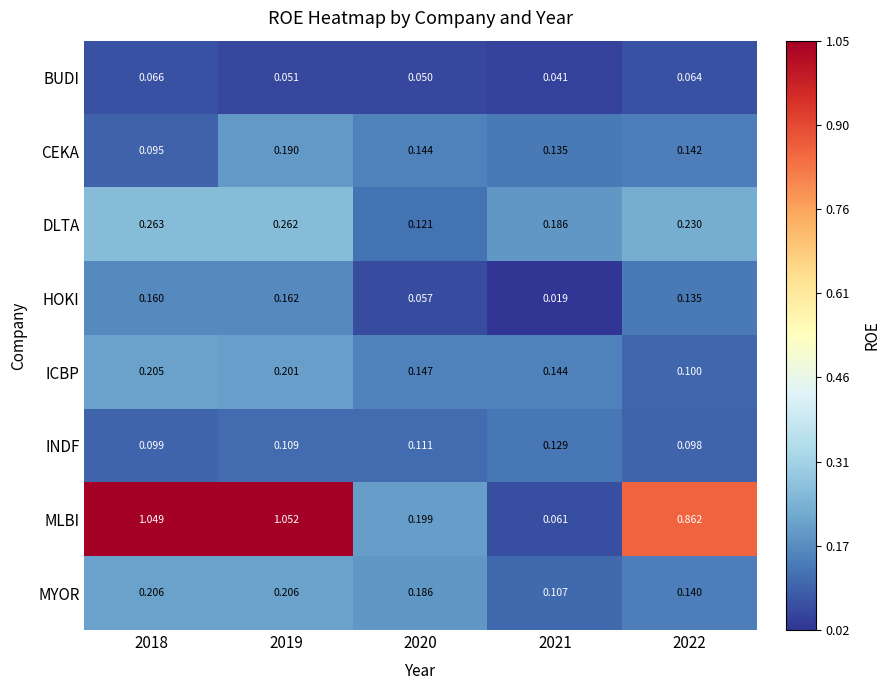

Which label corresponds to the smallest value in the chart?

2021